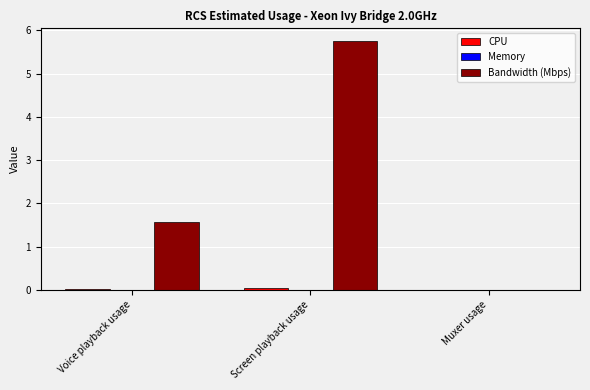

Between Voice playback usage and Screen playback usage, which series saw the biggest shift?

Bandwidth (Mbps)